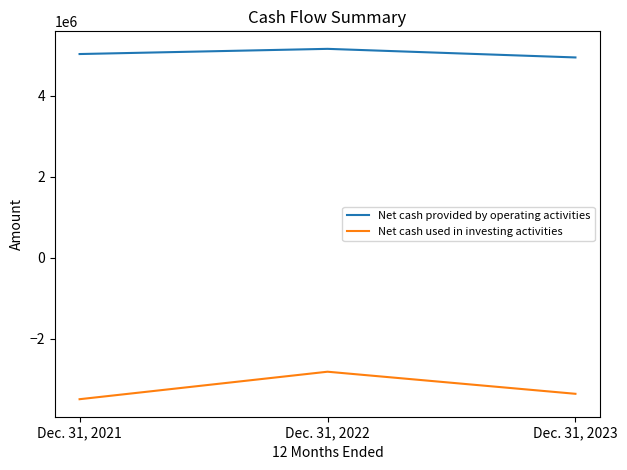

The value of Net cash provided by operating activities at Dec. 31, 2023 is 8673549. True or false?

False